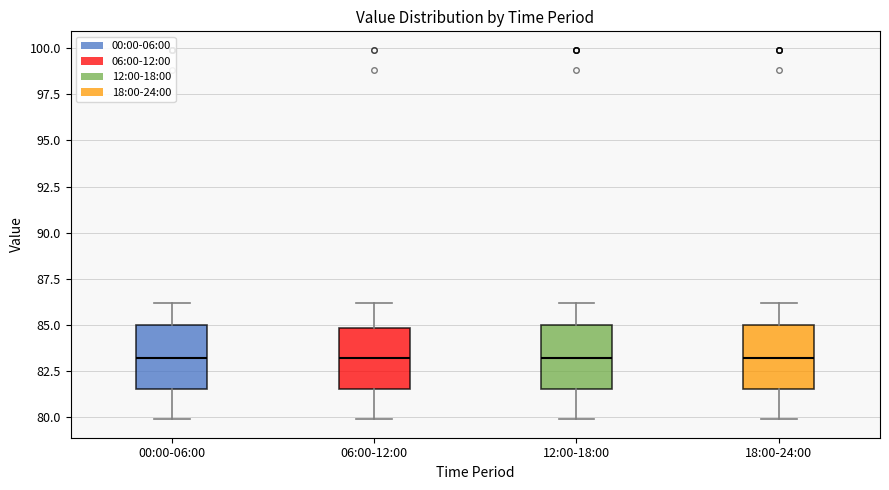

Reading left to right, read every box against the y-axis: the position of its median line, the range the box covers, and the ends of its whiskers. The values are not printed on the chart, so give them approximately, as read against the axis.

00:00-06:00: median 83.0, box 81.5 to 85.0, whiskers 80.0 to 86.0
06:00-12:00: median 83.0, box 81.5 to 85.0, whiskers 80.0 to 86.0
12:00-18:00: median 83.0, box 81.5 to 85.0, whiskers 80.0 to 86.0
18:00-24:00: median 83.0, box 81.5 to 85.0, whiskers 80.0 to 86.0